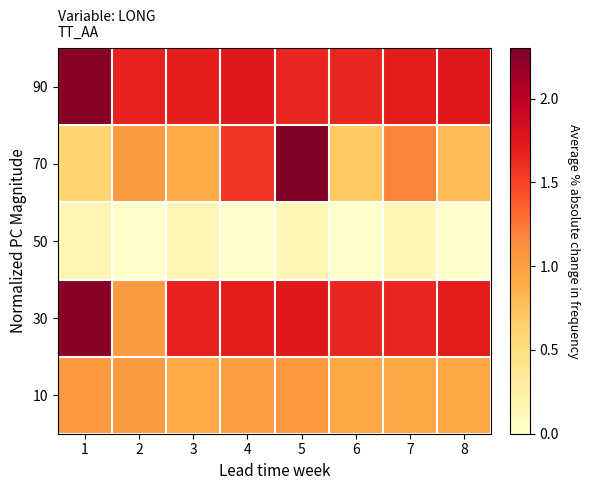

Between 3 and 7, which is larger?

7